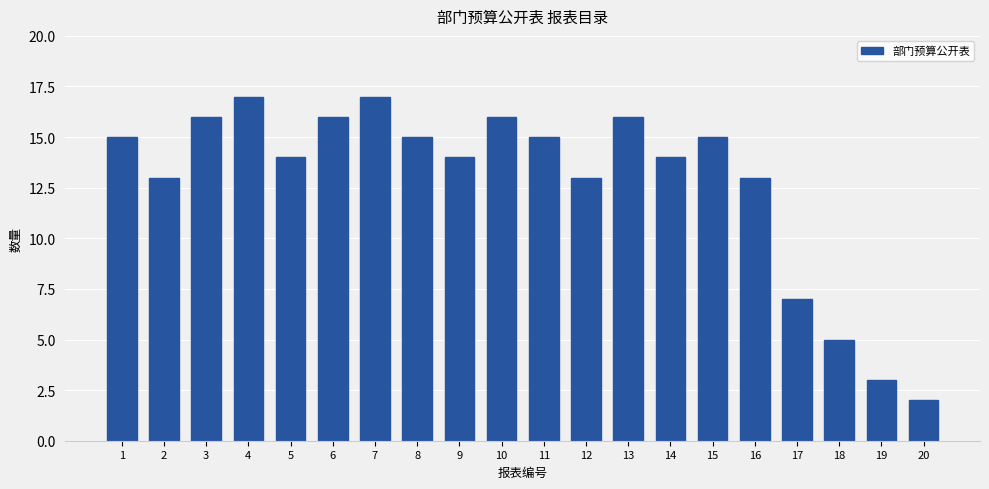

The value at 10 is 28. True or false?

False